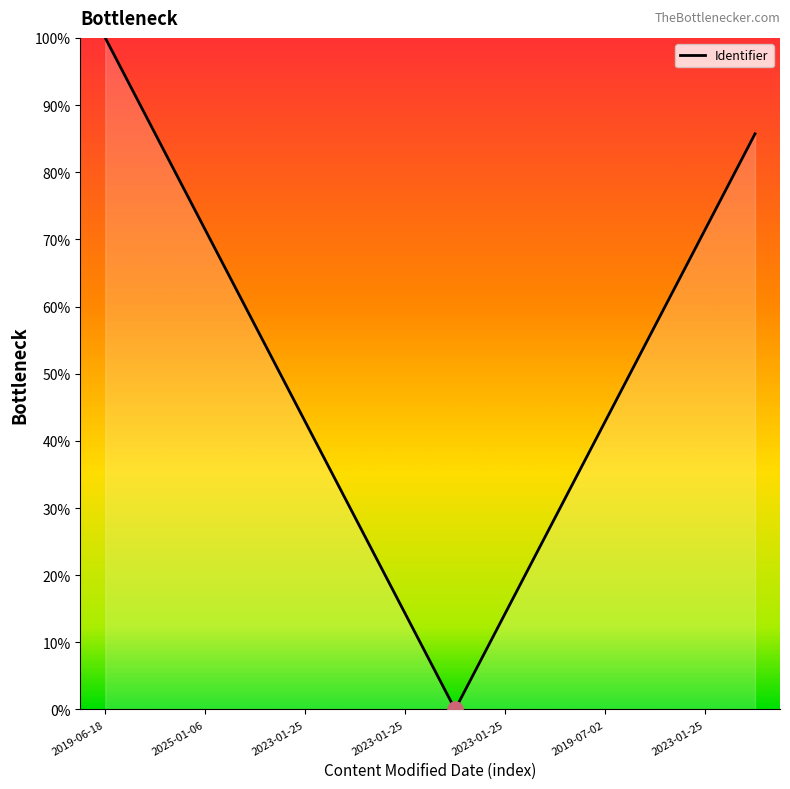

What is the maximum value shown in the chart?

100.0